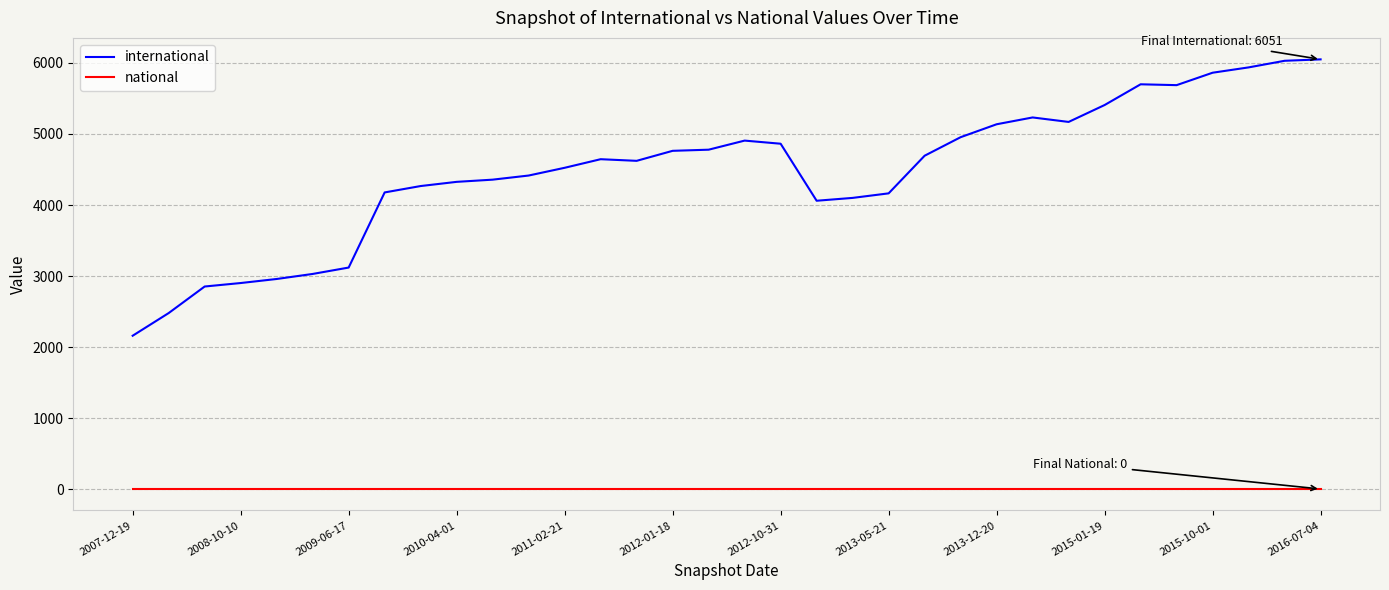

Does the chart display data point markers on the line(s)?

No